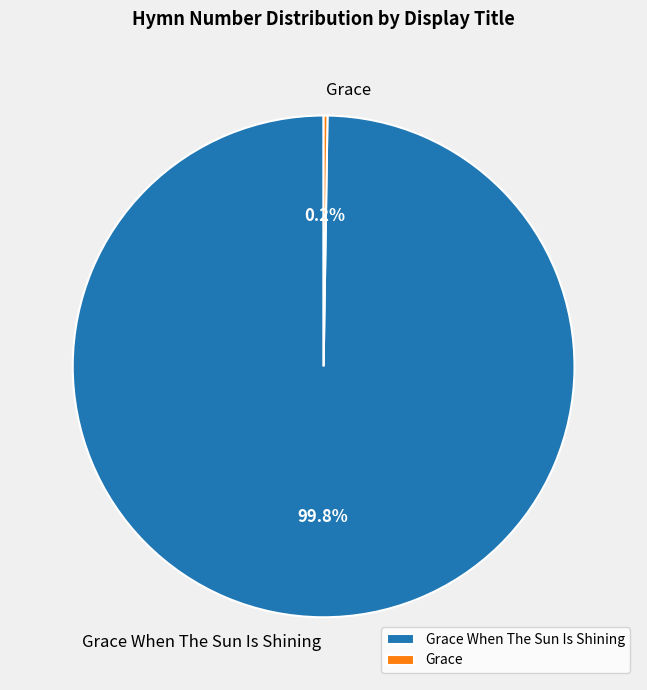

Is there any slice that represents more than half of the pie?

Yes